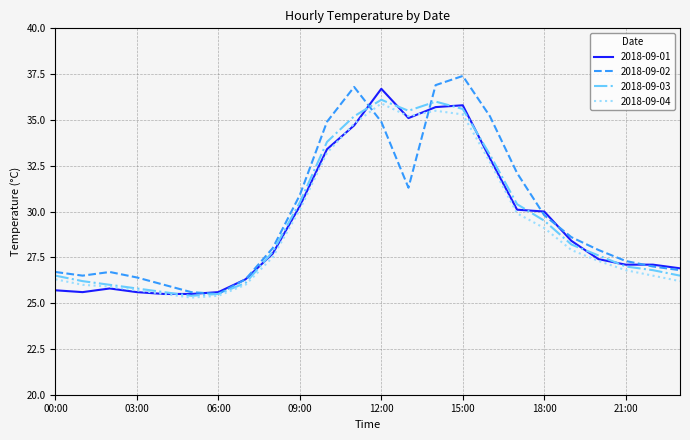

What is the minimum value for 2018-09-04?

25.3